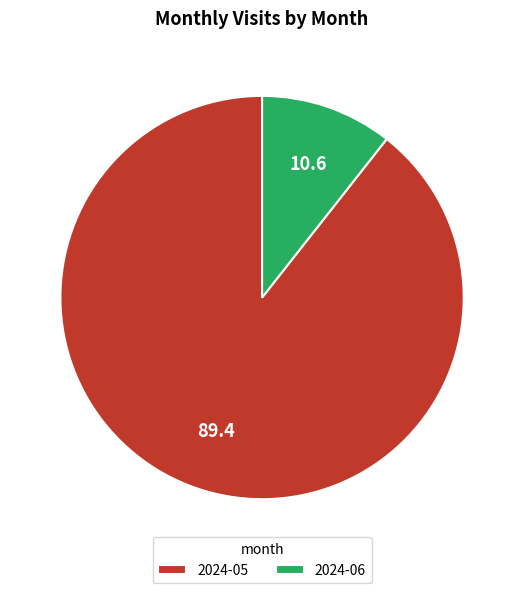

Is there any slice that represents more than half of the pie?

Yes